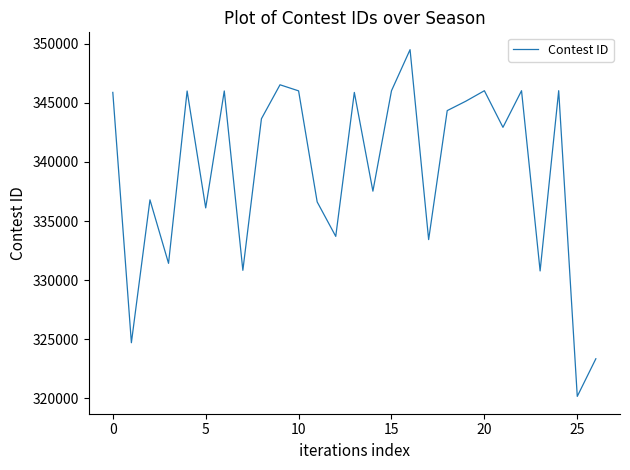

What is the difference between the maximum and minimum values?

29340